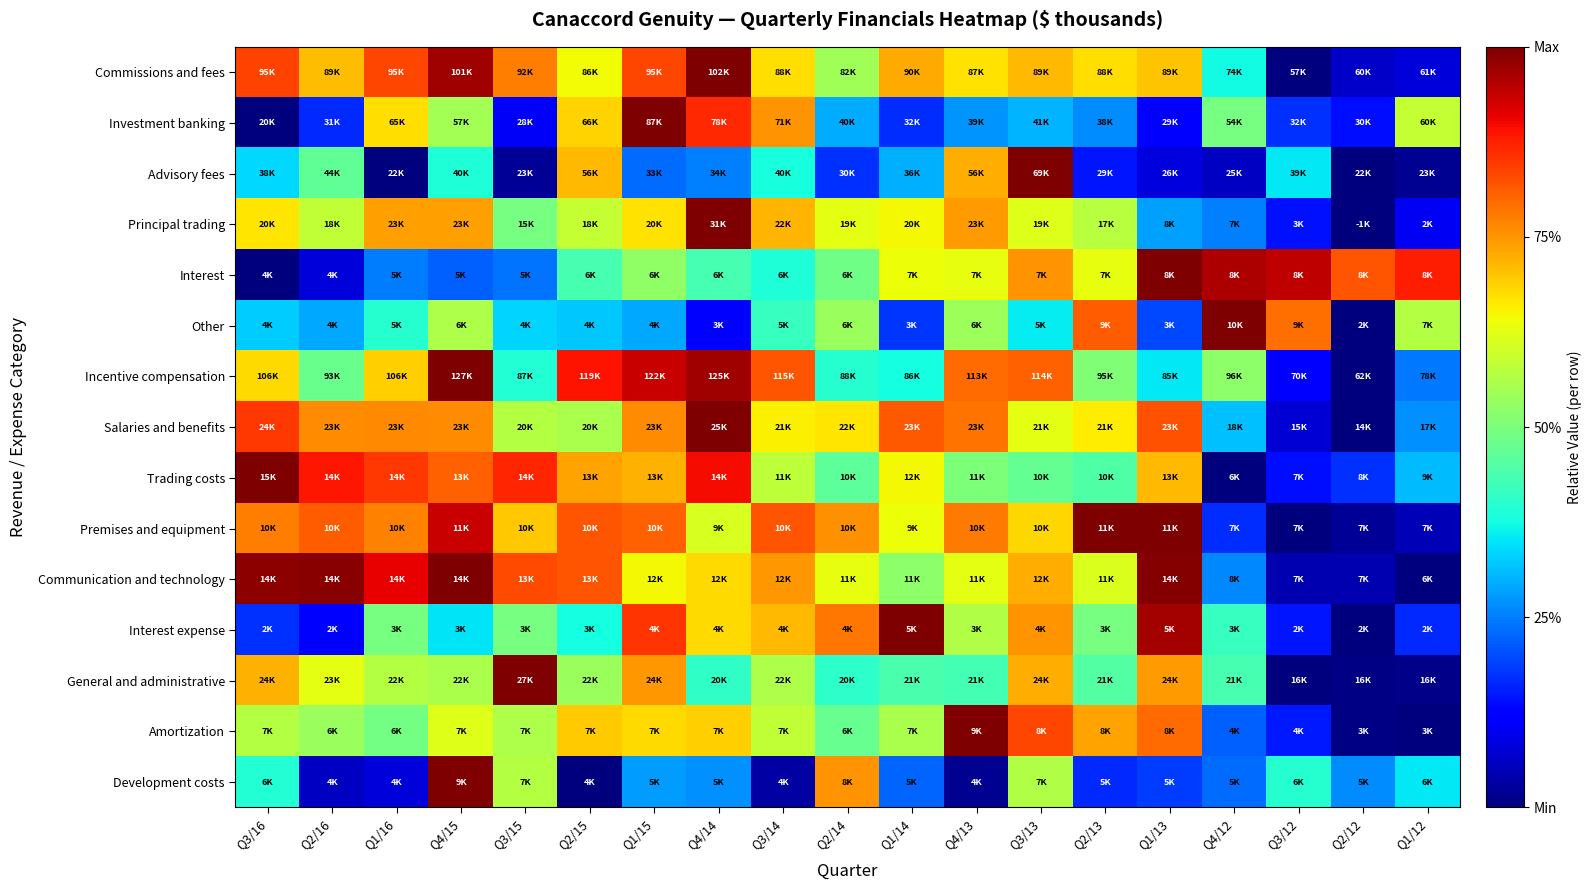

Reading left to right, transcribe all the data shown in this chart.

Commissions and fees: Q3/16=0.8	Q2/16=0.7	Q1/16=0.8	Q4/15=1.0	Q3/15=0.8	Q2/15=0.6	Q1/15=0.8	Q4/14=1.0	Q3/14=0.7	Q2/14=0.5	Q1/14=0.7	Q4/13=0.7	Q3/13=0.7	Q2/13=0.7	Q1/13=0.7	Q4/12=0.4	Q3/12=0.0	Q2/12=0.1	Q1/12=0.1
Investment banking: Q3/16=0.0	Q2/16=0.2	Q1/16=0.7	Q4/15=0.6	Q3/15=0.1	Q2/15=0.7	Q1/15=1.0	Q4/14=0.9	Q3/14=0.8	Q2/14=0.3	Q1/14=0.2	Q4/13=0.3	Q3/13=0.3	Q2/13=0.3	Q1/13=0.1	Q4/12=0.5	Q3/12=0.2	Q2/12=0.1	Q1/12=0.6
Advisory fees: Q3/16=0.3	Q2/16=0.5	Q1/16=0.0	Q4/15=0.4	Q3/15=0.0	Q2/15=0.7	Q1/15=0.2	Q4/14=0.2	Q3/14=0.4	Q2/14=0.2	Q1/14=0.3	Q4/13=0.7	Q3/13=1.0	Q2/13=0.1	Q1/13=0.1	Q4/12=0.1	Q3/12=0.4	Q2/12=0.0	Q1/12=0.0
Principal trading: Q3/16=0.7	Q2/16=0.6	Q1/16=0.7	Q4/15=0.7	Q3/15=0.5	Q2/15=0.6	Q1/15=0.7	Q4/14=1.0	Q3/14=0.7	Q2/14=0.6	Q1/14=0.6	Q4/13=0.7	Q3/13=0.6	Q2/13=0.6	Q1/13=0.3	Q4/12=0.3	Q3/12=0.1	Q2/12=0.0	Q1/12=0.1
Interest: Q3/16=0.0	Q2/16=0.1	Q1/16=0.2	Q4/15=0.2	Q3/15=0.2	Q2/15=0.4	Q1/15=0.5	Q4/14=0.4	Q3/14=0.4	Q2/14=0.5	Q1/14=0.6	Q4/13=0.6	Q3/13=0.8	Q2/13=0.6	Q1/13=1.0	Q4/12=1.0	Q3/12=0.9	Q2/12=0.8	Q1/12=0.9
Other: Q3/16=0.3	Q2/16=0.3	Q1/16=0.4	Q4/15=0.6	Q3/15=0.3	Q2/15=0.3	Q1/15=0.3	Q4/14=0.1	Q3/14=0.4	Q2/14=0.5	Q1/14=0.2	Q4/13=0.5	Q3/13=0.4	Q2/13=0.8	Q1/13=0.2	Q4/12=1.0	Q3/12=0.8	Q2/12=0.0	Q1/12=0.6
Incentive compensation: Q3/16=0.7	Q2/16=0.5	Q1/16=0.7	Q4/15=1.0	Q3/15=0.4	Q2/15=0.9	Q1/15=0.9	Q4/14=1.0	Q3/14=0.8	Q2/14=0.4	Q1/14=0.4	Q4/13=0.8	Q3/13=0.8	Q2/13=0.5	Q1/13=0.4	Q4/12=0.5	Q3/12=0.1	Q2/12=0.0	Q1/12=0.2
Salaries and benefits: Q3/16=0.8	Q2/16=0.8	Q1/16=0.8	Q4/15=0.8	Q3/15=0.6	Q2/15=0.6	Q1/15=0.8	Q4/14=1.0	Q3/14=0.7	Q2/14=0.7	Q1/14=0.8	Q4/13=0.8	Q3/13=0.6	Q2/13=0.7	Q1/13=0.8	Q4/12=0.3	Q3/12=0.1	Q2/12=0.0	Q1/12=0.3
Trading costs: Q3/16=1.0	Q2/16=0.9	Q1/16=0.9	Q4/15=0.8	Q3/15=0.9	Q2/15=0.7	Q1/15=0.7	Q4/14=0.9	Q3/14=0.6	Q2/14=0.5	Q1/14=0.6	Q4/13=0.5	Q3/13=0.5	Q2/13=0.4	Q1/13=0.7	Q4/12=0.0	Q3/12=0.1	Q2/12=0.2	Q1/12=0.3
Premises and equipment: Q3/16=0.8	Q2/16=0.8	Q1/16=0.8	Q4/15=0.9	Q3/15=0.7	Q2/15=0.8	Q1/15=0.8	Q4/14=0.6	Q3/14=0.8	Q2/14=0.8	Q1/14=0.6	Q4/13=0.8	Q3/13=0.7	Q2/13=1.0	Q1/13=1.0	Q4/12=0.2	Q3/12=0.0	Q2/12=0.0	Q1/12=0.0
Communication and technology: Q3/16=1.0	Q2/16=1.0	Q1/16=0.9	Q4/15=1.0	Q3/15=0.8	Q2/15=0.8	Q1/15=0.6	Q4/14=0.7	Q3/14=0.7	Q2/14=0.6	Q1/14=0.5	Q4/13=0.6	Q3/13=0.7	Q2/13=0.6	Q1/13=1.0	Q4/12=0.3	Q3/12=0.0	Q2/12=0.0	Q1/12=0.0
Interest expense: Q3/16=0.2	Q2/16=0.1	Q1/16=0.5	Q4/15=0.3	Q3/15=0.5	Q2/15=0.4	Q1/15=0.9	Q4/14=0.7	Q3/14=0.7	Q2/14=0.8	Q1/14=1.0	Q4/13=0.6	Q3/13=0.8	Q2/13=0.5	Q1/13=1.0	Q4/12=0.4	Q3/12=0.1	Q2/12=0.0	Q1/12=0.2
General and administrative: Q3/16=0.7	Q2/16=0.6	Q1/16=0.6	Q4/15=0.6	Q3/15=1.0	Q2/15=0.5	Q1/15=0.7	Q4/14=0.4	Q3/14=0.6	Q2/14=0.4	Q1/14=0.4	Q4/13=0.4	Q3/13=0.7	Q2/13=0.5	Q1/13=0.7	Q4/12=0.4	Q3/12=0.0	Q2/12=0.0	Q1/12=0.0
Amortization: Q3/16=0.6	Q2/16=0.5	Q1/16=0.5	Q4/15=0.6	Q3/15=0.6	Q2/15=0.7	Q1/15=0.7	Q4/14=0.7	Q3/14=0.6	Q2/14=0.5	Q1/14=0.6	Q4/13=1.0	Q3/13=0.8	Q2/13=0.7	Q1/13=0.8	Q4/12=0.2	Q3/12=0.2	Q2/12=0.0	Q1/12=0.0
Development costs: Q3/16=0.4	Q2/16=0.1	Q1/16=0.1	Q4/15=1.0	Q3/15=0.6	Q2/15=0.0	Q1/15=0.3	Q4/14=0.3	Q3/14=0.0	Q2/14=0.8	Q1/14=0.2	Q4/13=0.0	Q3/13=0.6	Q2/13=0.2	Q1/13=0.2	Q4/12=0.2	Q3/12=0.4	Q2/12=0.3	Q1/12=0.4